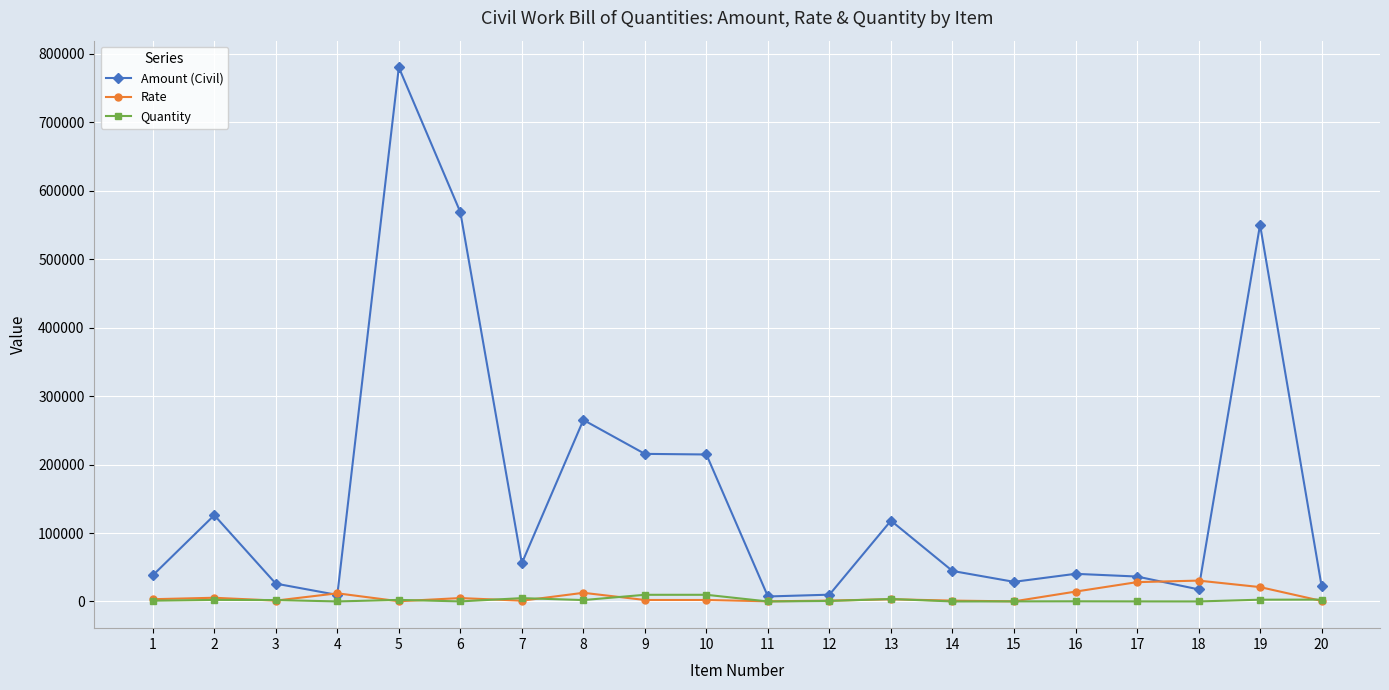

What is the maximum value for Rate?

30509.8